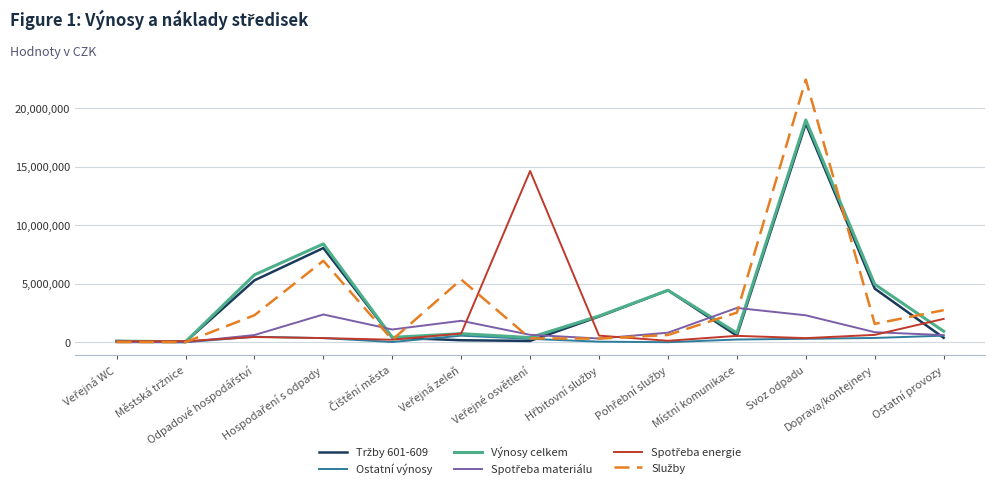

What is the greatest value displayed?

22444505.1